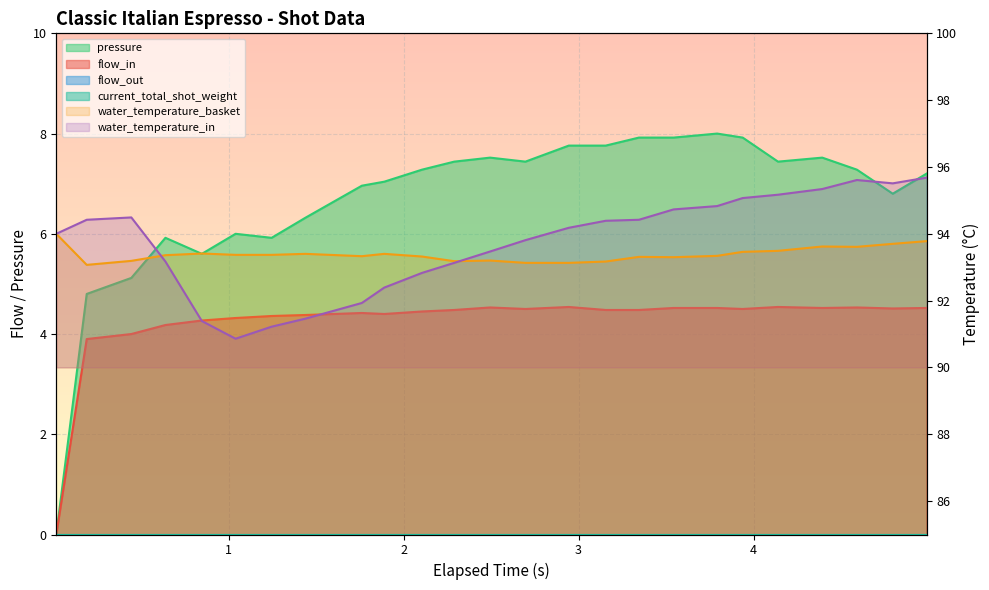

Which category has the lowest value in the water_temperature_in series?

5